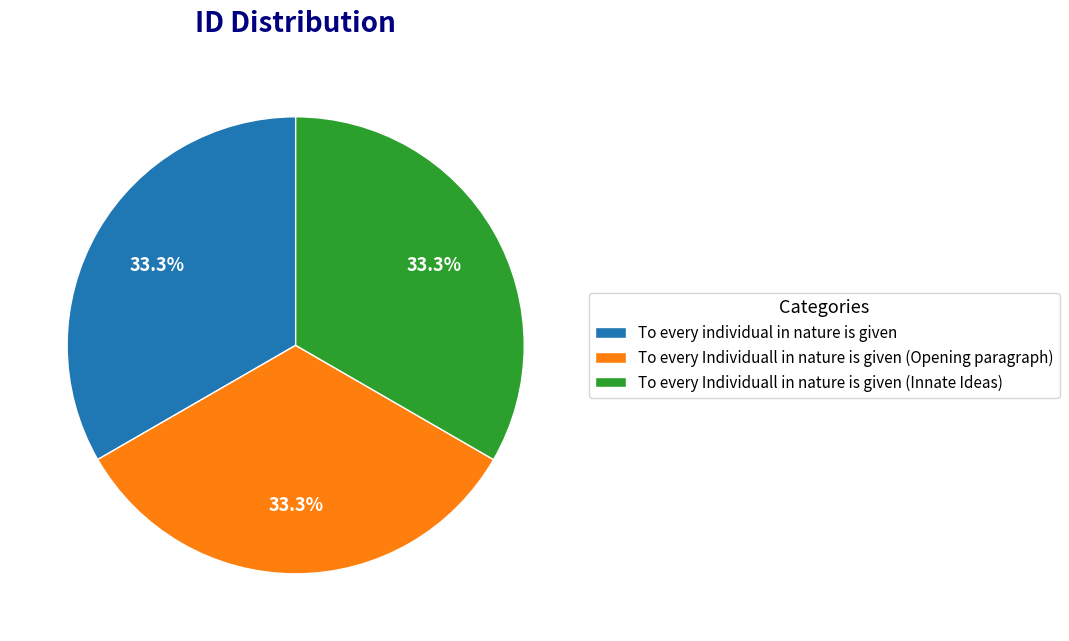

Is it true that To every individual in nature is given is 33% of the pie?

True